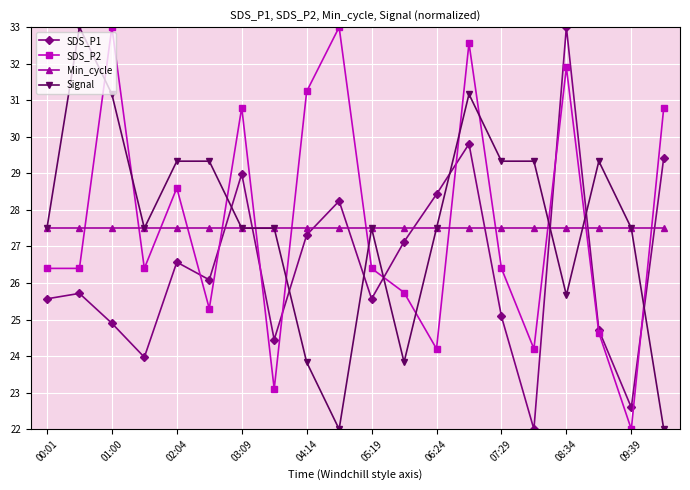

What is the value of the Signal point at the 13th from the left?

27.5